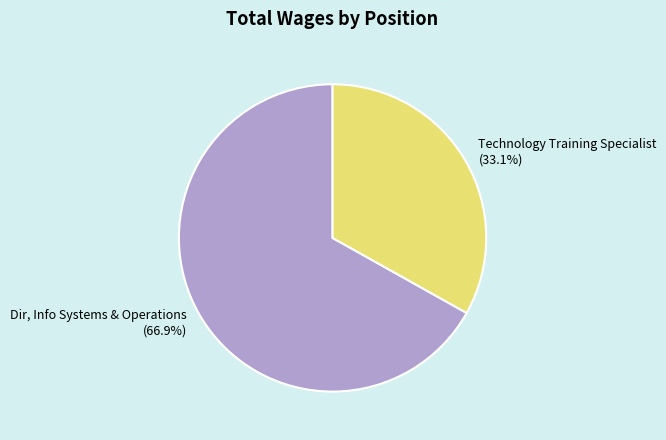

Rank the categories by value from lowest to highest.

Technology Training Specialist, Dir, Info Systems & Operations